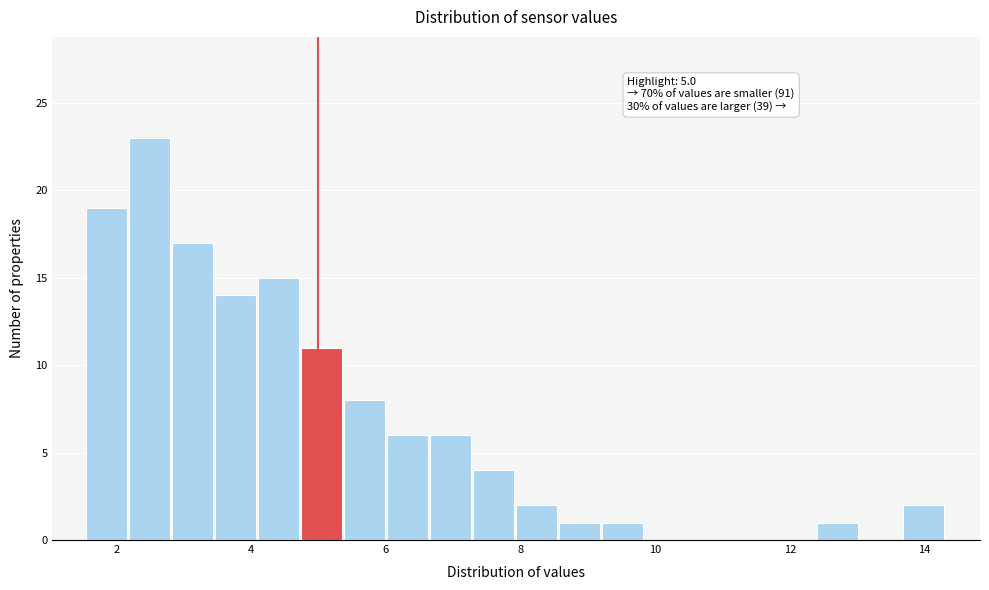

Around what value on the x-axis is the tallest bar? Give the approximate position of its centre, as read against the axis.

2.4